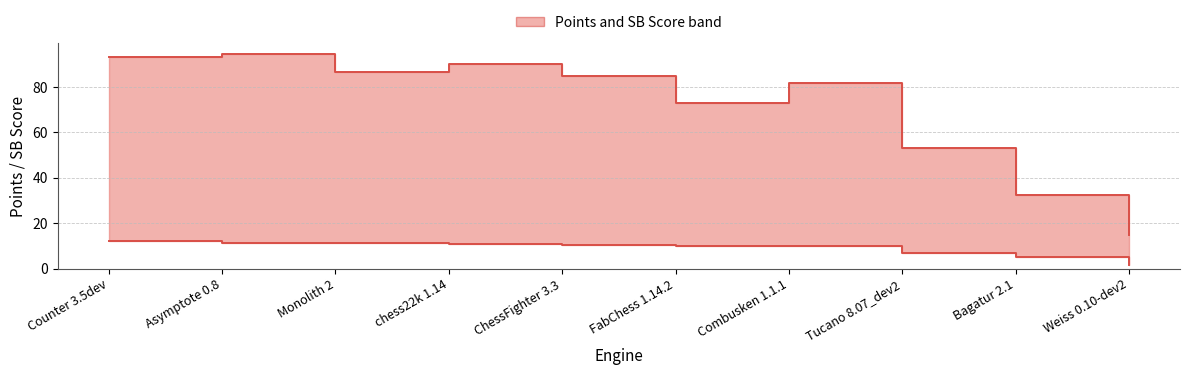

What is the average value of the Pts series?

9.0